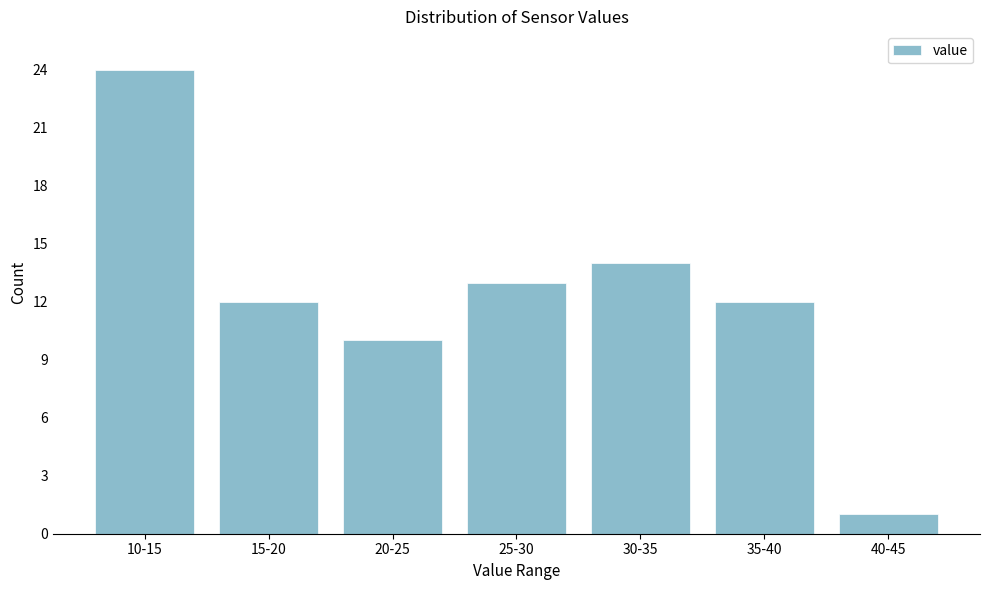

Reading left to right, what are all the values shown in this chart?

10-15=24	15-20=12	20-25=10	25-30=13	30-35=14	35-40=12	40-45=1